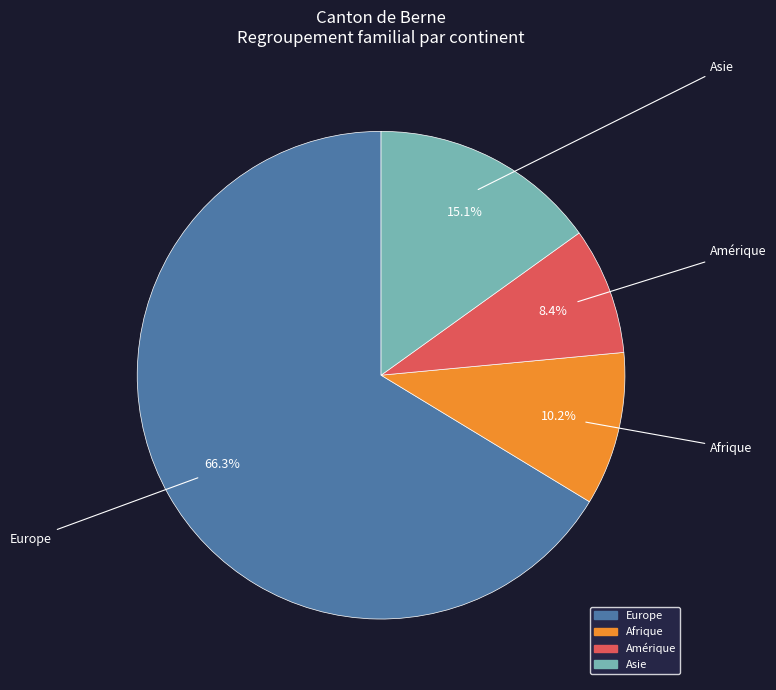

Is it true that Europe is 66% of the pie?

True